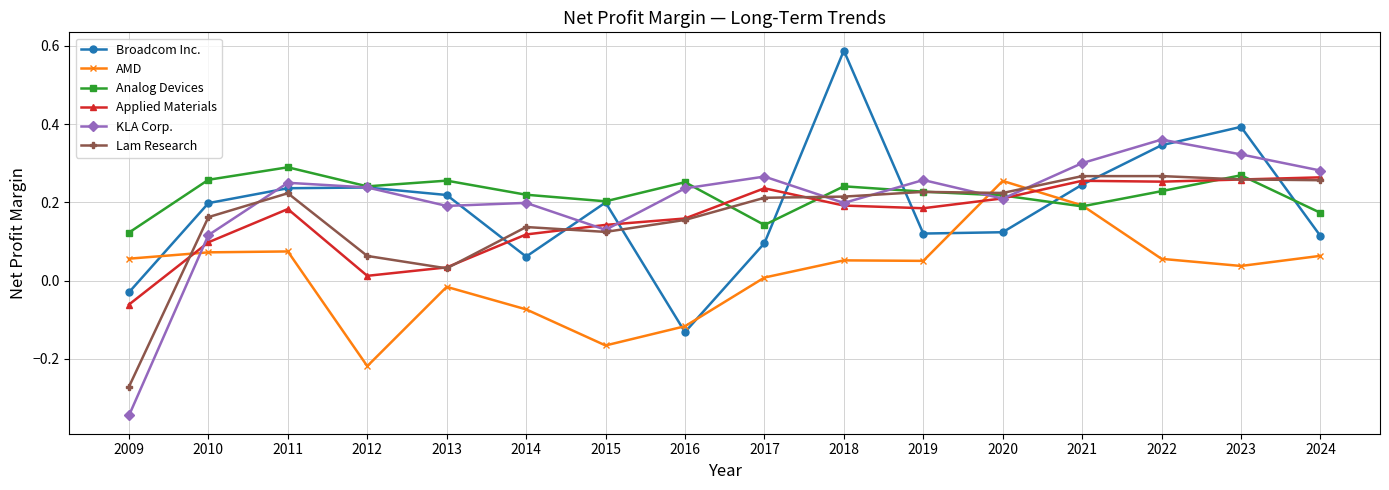

Is the value of KLA Corp. at 2024 greater than the value of Applied Materials at 2023?

Yes